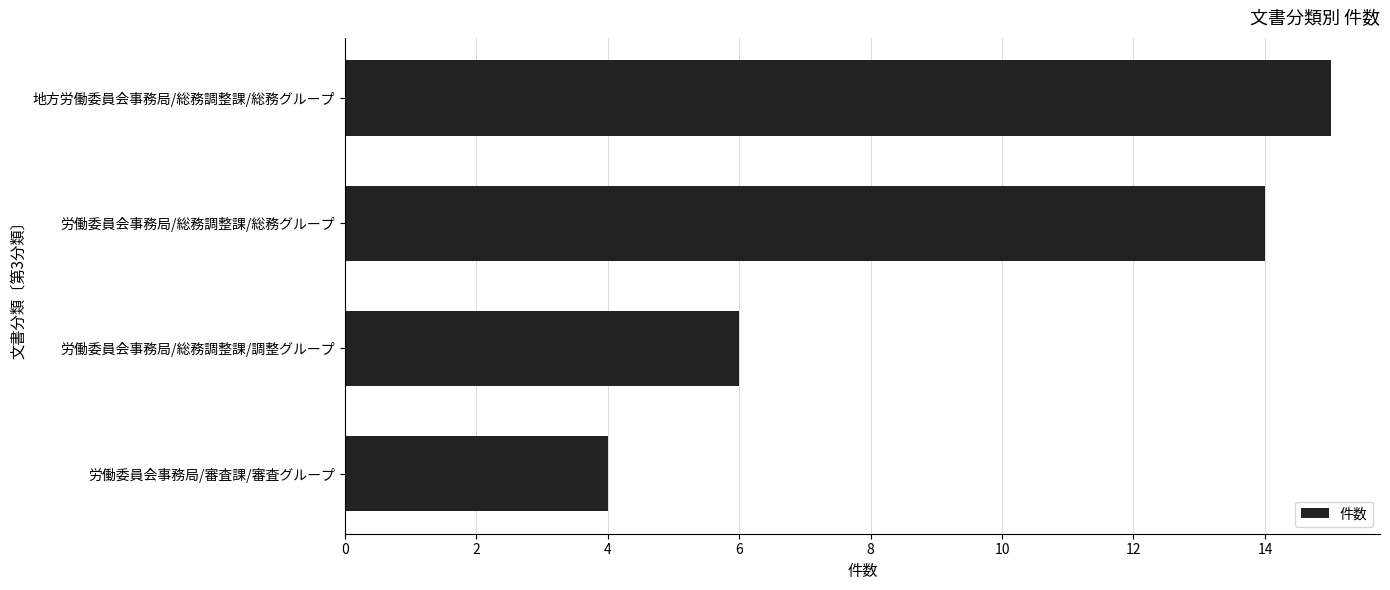

True or false: the data shows 6 at 労働委員会事務局/総務調整課/総務グループ.

False